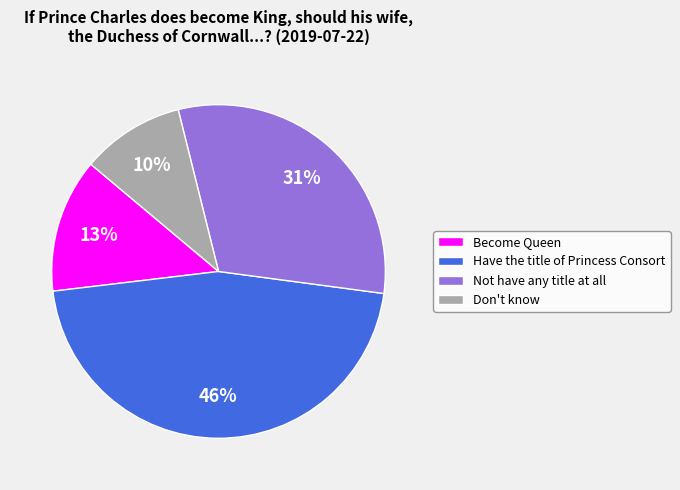

To the nearest percent, what is the difference between the largest and smallest slice percentages?

36%